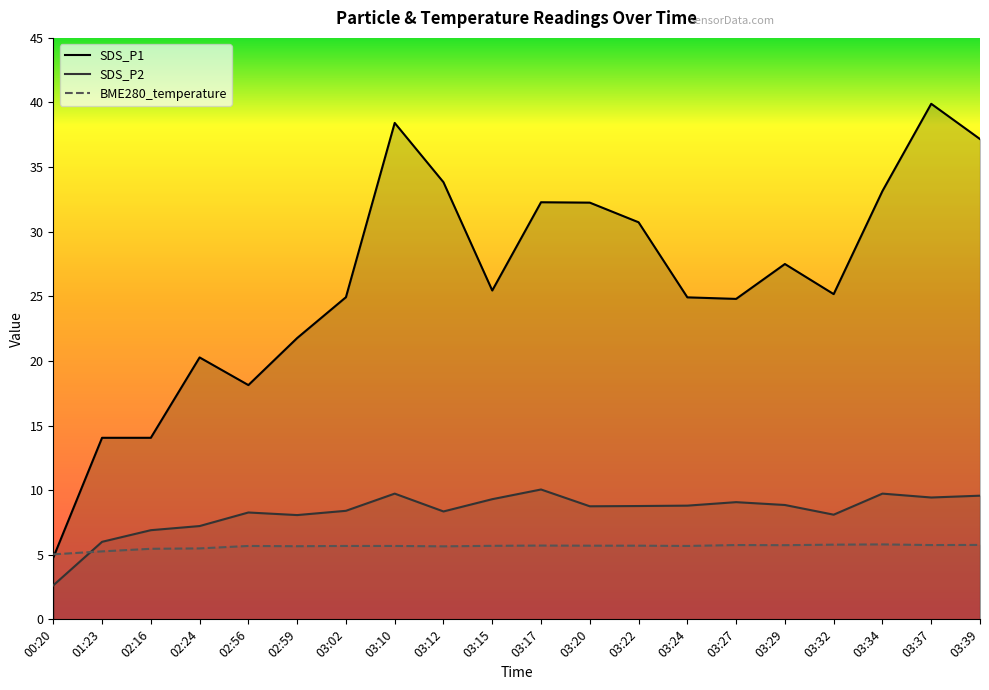

What is the spread (max minus min) of values at 03:15?

19.8